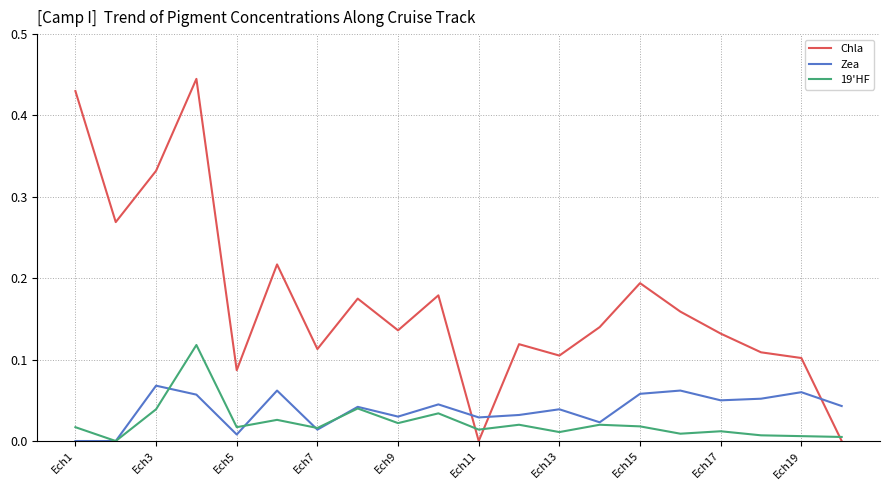

True or false: Chla and 19'HF cross at least once.

True